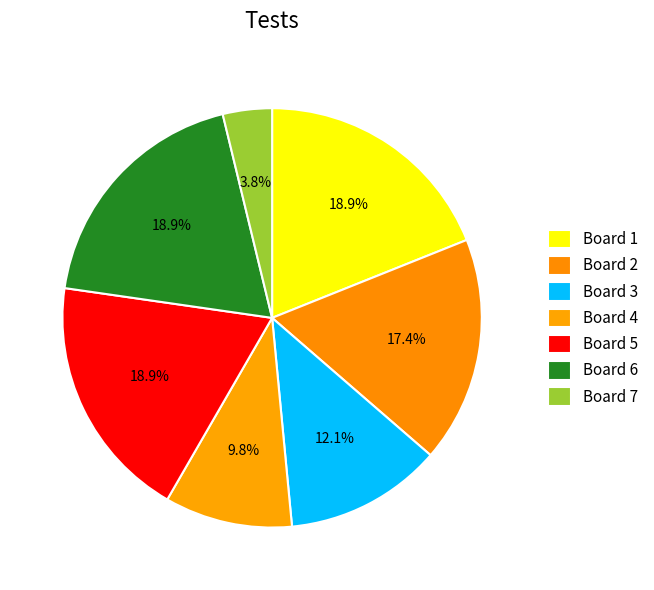

Approximately how many times larger is the value at Board 4 compared to Board 5?

0.5